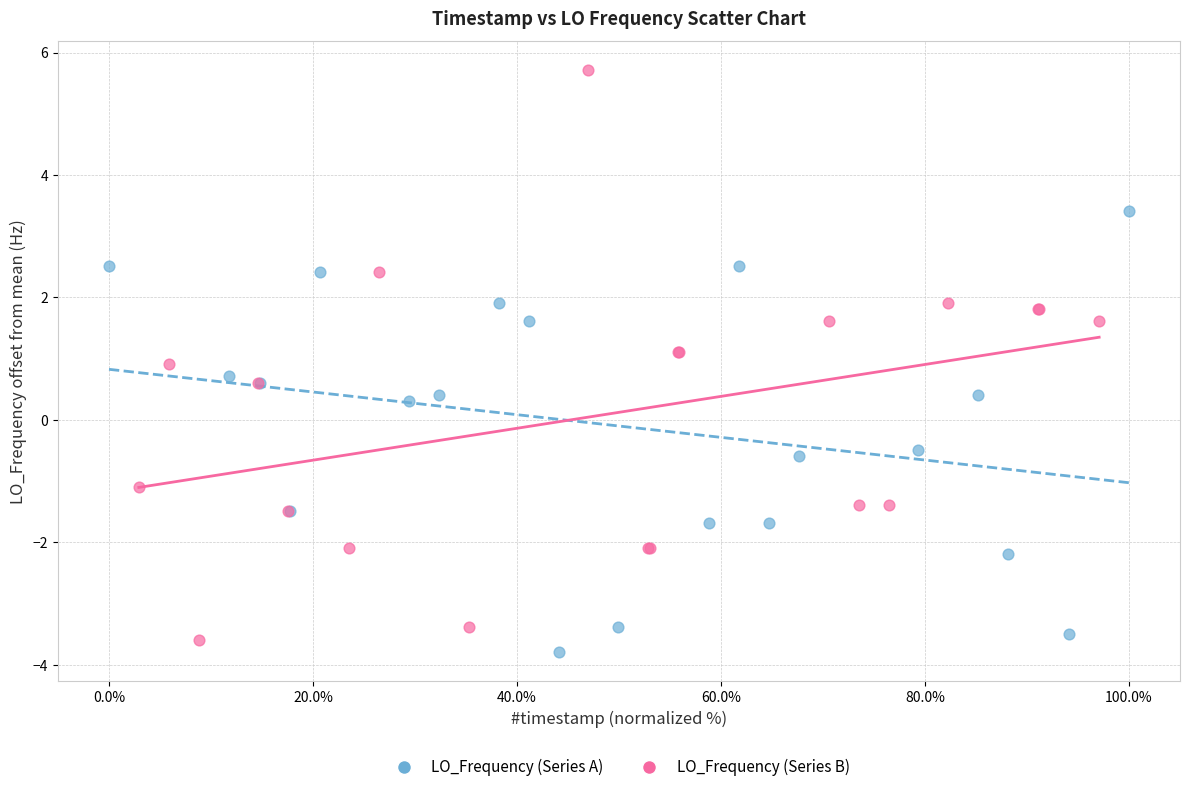

Which series contains the highest Y value?

LO_Frequency (Series B)